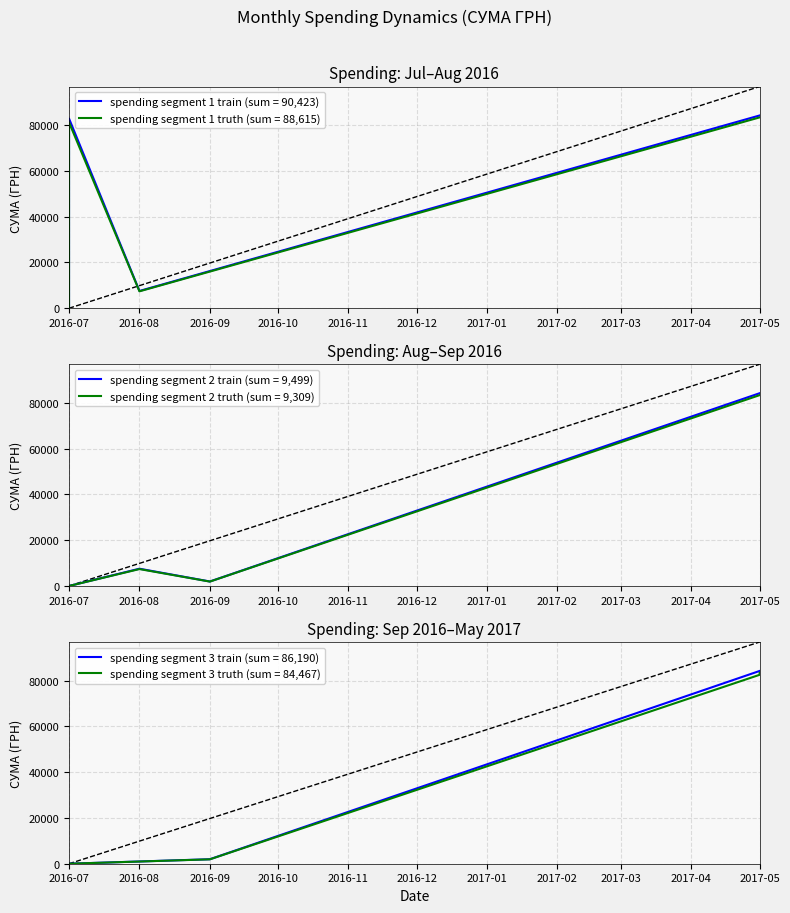

What is the value of the 21st point from the left?

644.0